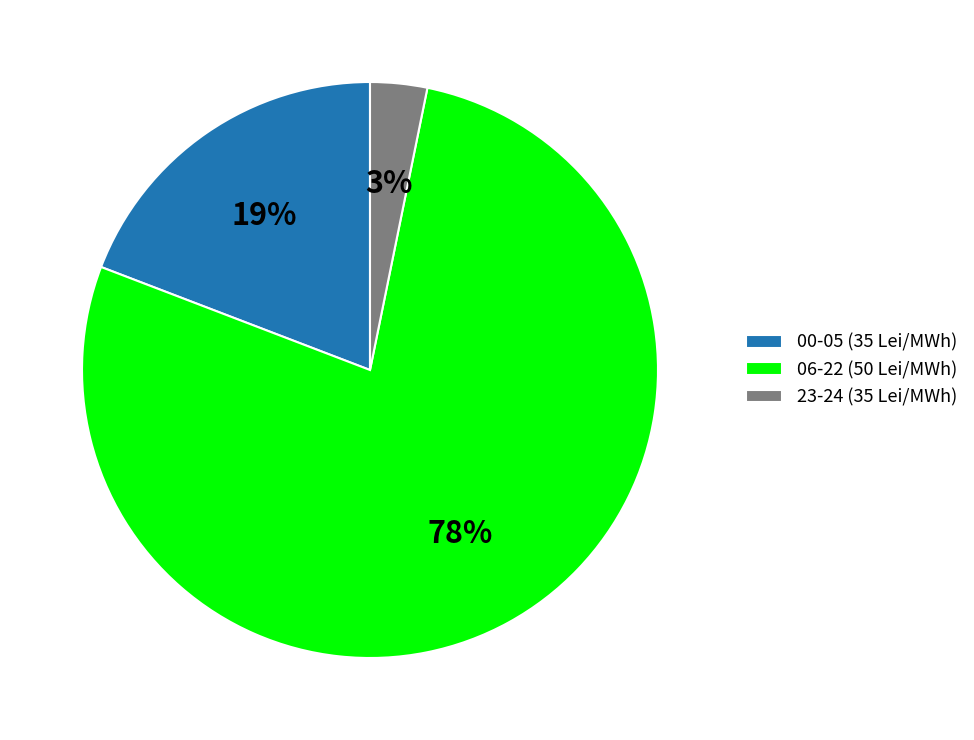

Which slice is the smallest?

23-24 (35 Lei/MWh)